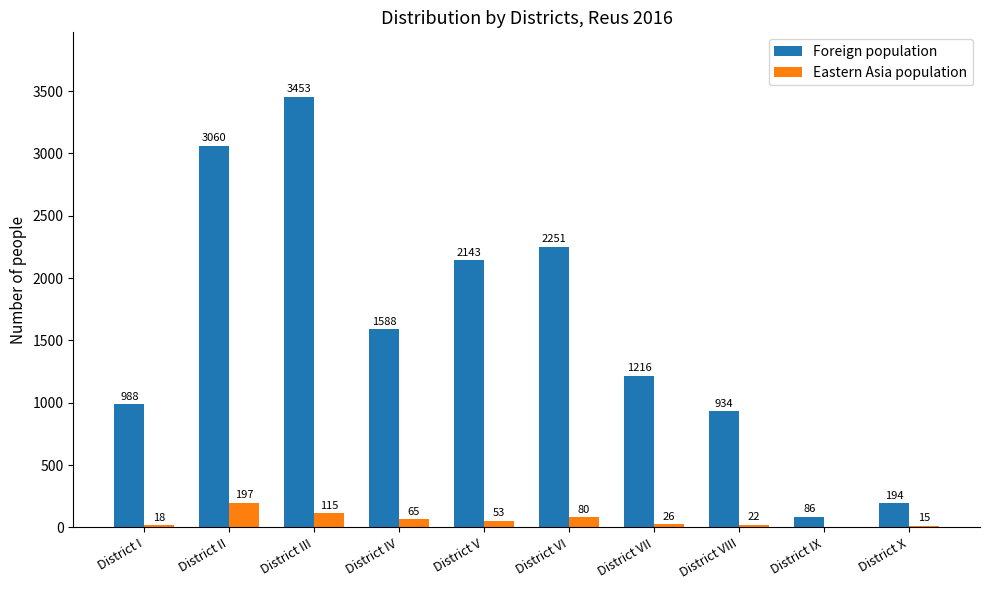

Which series changed the most between District II and District X?

Foreign population